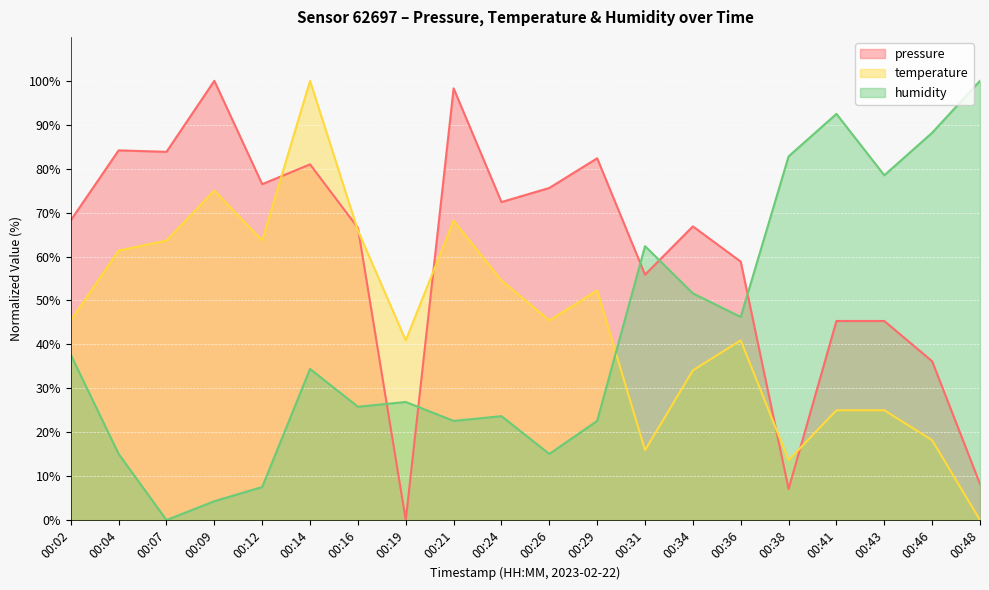

At which category does humidity reach its first local peak?

00:14